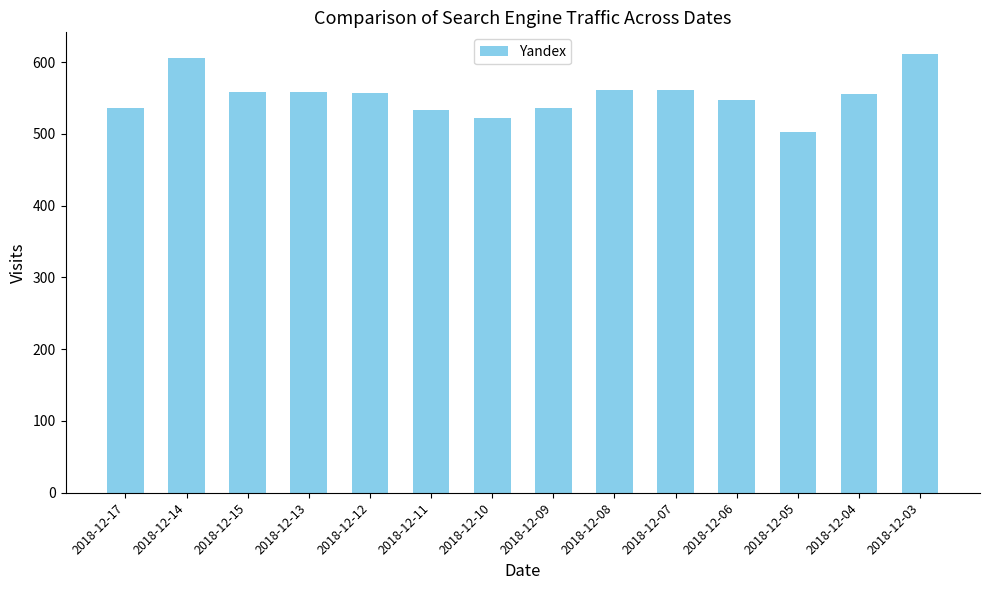

Count the number of data series in this chart.

1